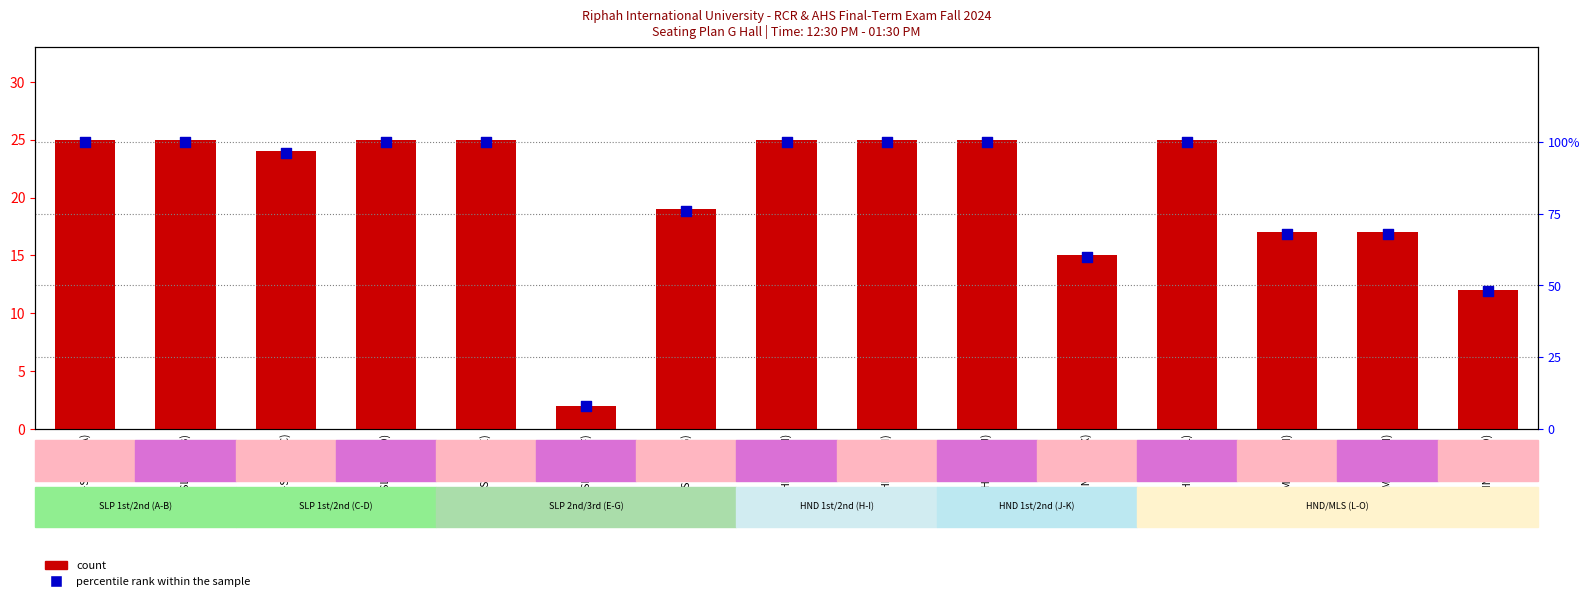

Which series reaches the maximum Y coordinate?

percentile rank within the sample